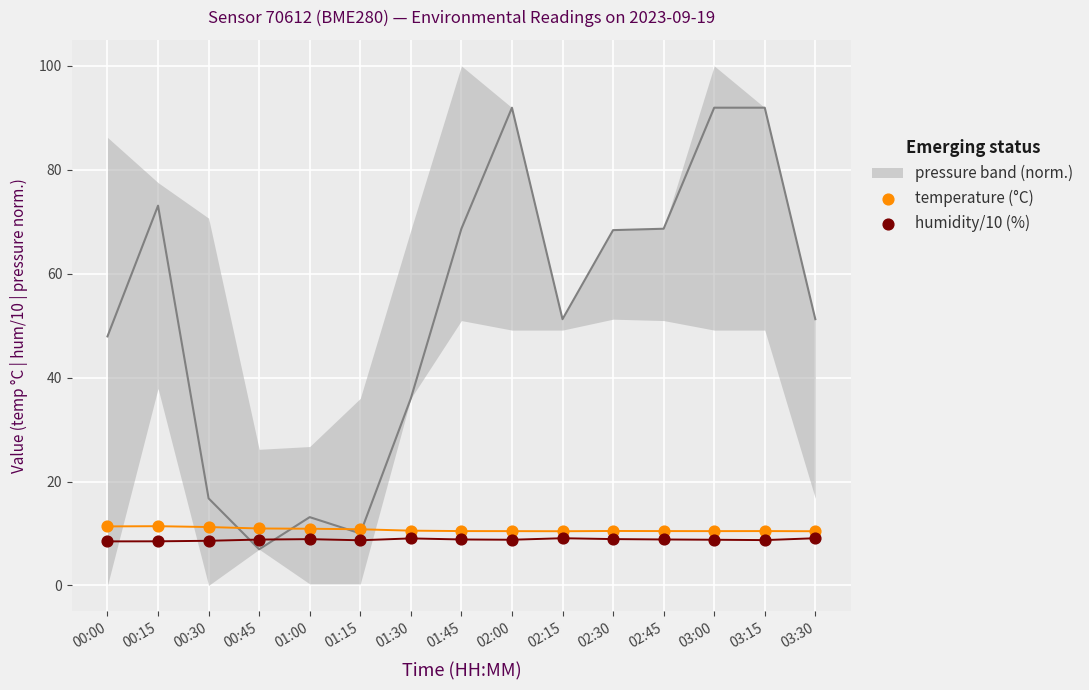

Across all data points, what is the range of Y values (max minus min)?

2.9